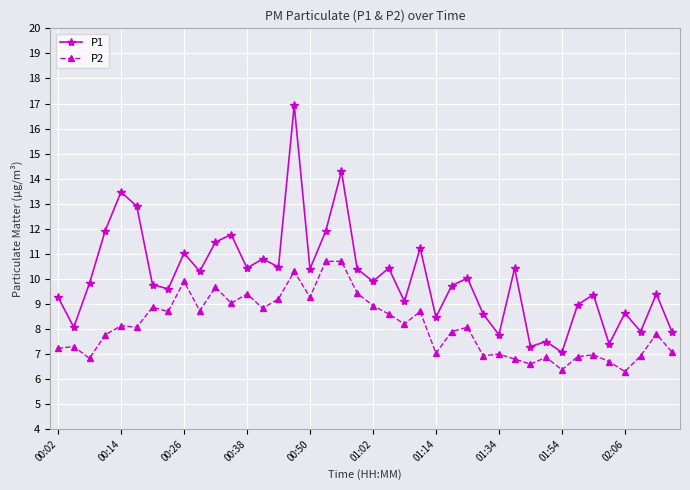

True or false: P1 and P2 intersect in this chart.

False